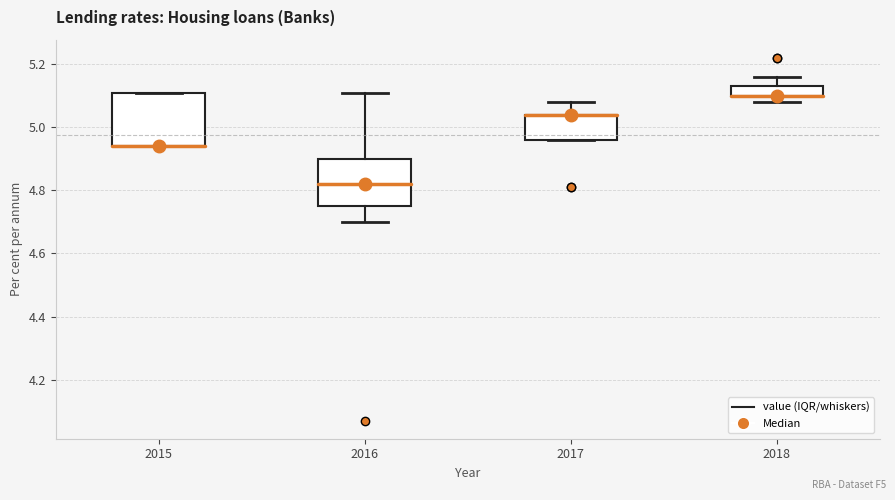

Reading left to right, read every box against the y-axis: the position of its median line, the range the box covers, and the ends of its whiskers. The values are not printed on the chart, so give them approximately, as read against the axis.

2015: median 4.94 (drawn on the box's lower edge), box 4.94 to 5.12, whiskers 4.94 to 5.12
2016: median 4.82, box 4.76 to 4.90, whiskers 4.70 to 5.12
2017: median 5.04 (drawn on the box's upper edge), box 4.96 to 5.04, whiskers 4.96 to 5.08
2018: median 5.10 (drawn on the box's lower edge), box 5.10 to 5.14, whiskers 5.08 to 5.16